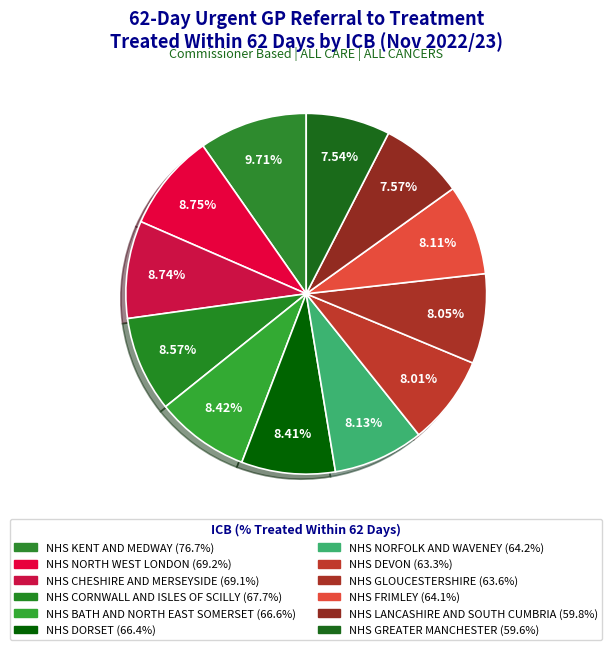

To the nearest percent, what is the difference between the NHS DEVON and NHS CHESHIRE AND MERSEYSIDE slice percentages?

1%